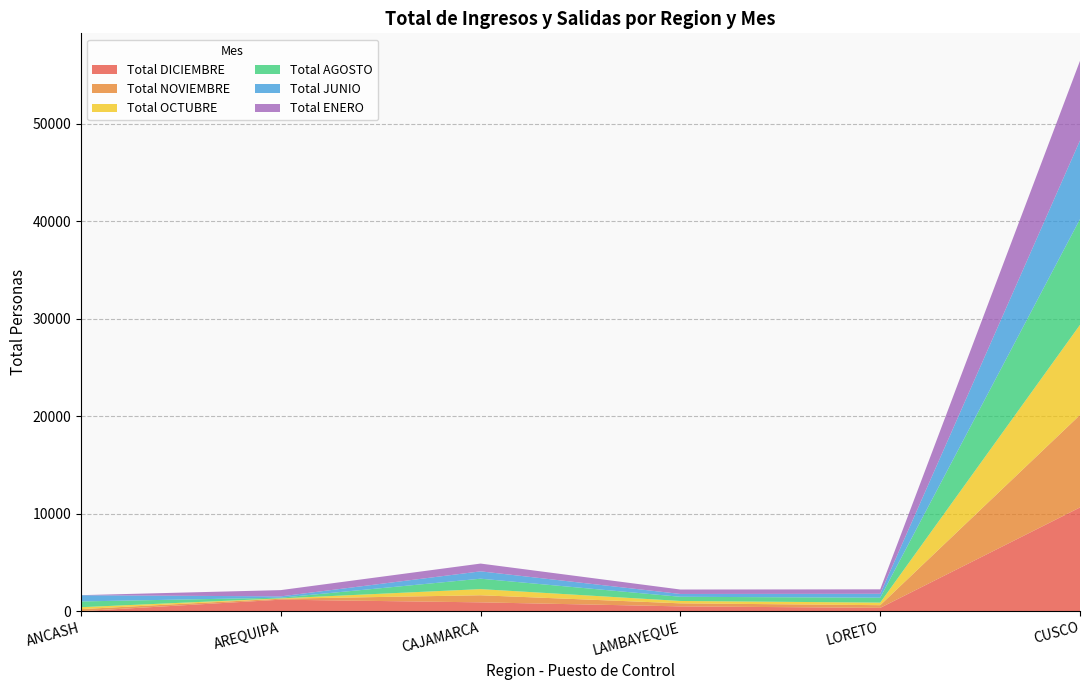

Which category has the highest value in the Total DICIEMBRE series?

CUSCO